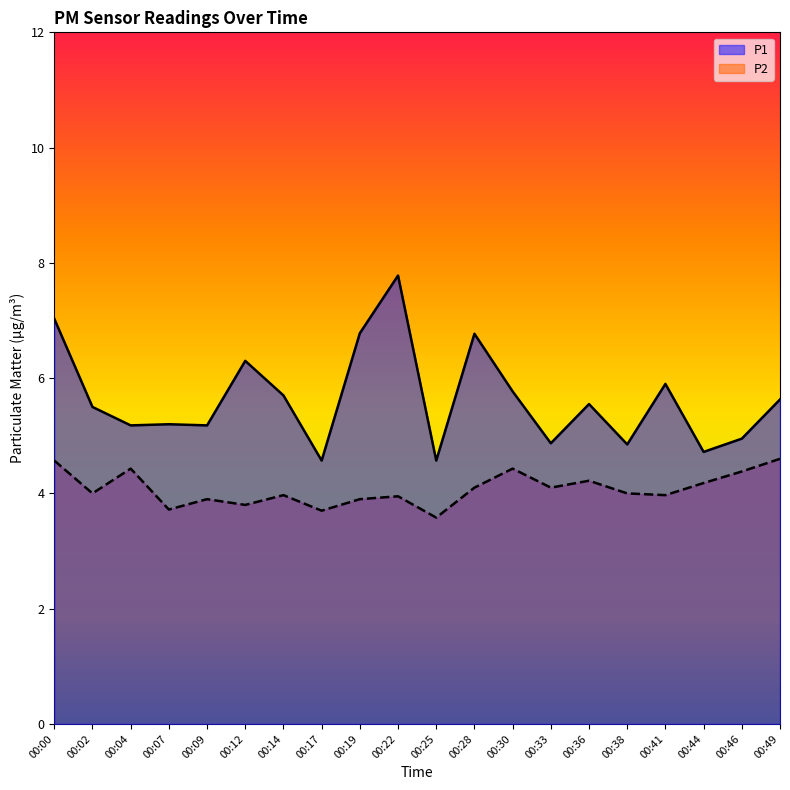

The value of P2 at 00:22 is 7.1. True or false?

False